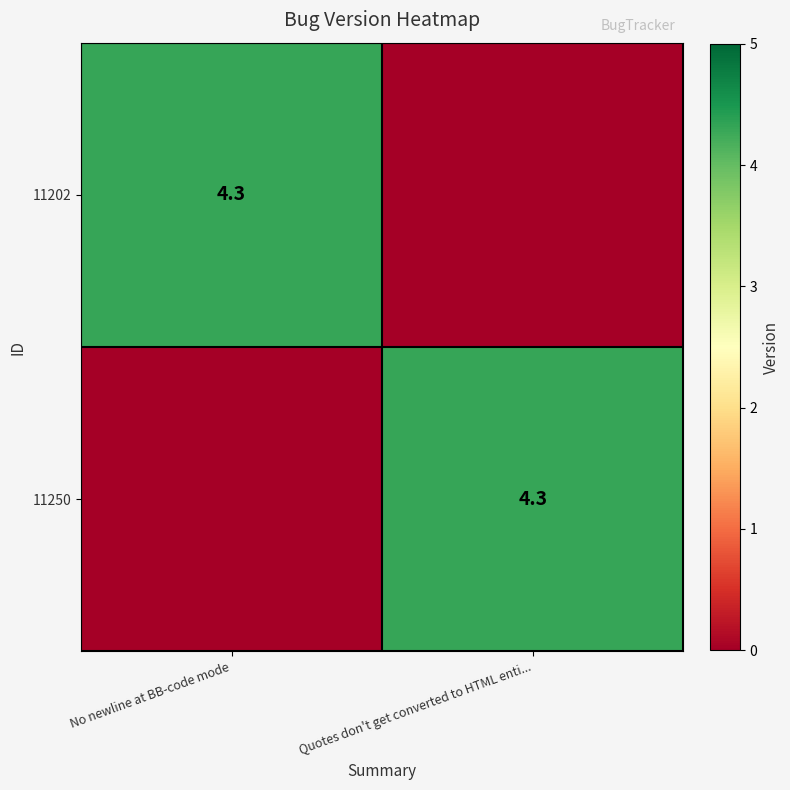

Which category has the lowest value across all series?

Quotes don't get converted to HTML enti...